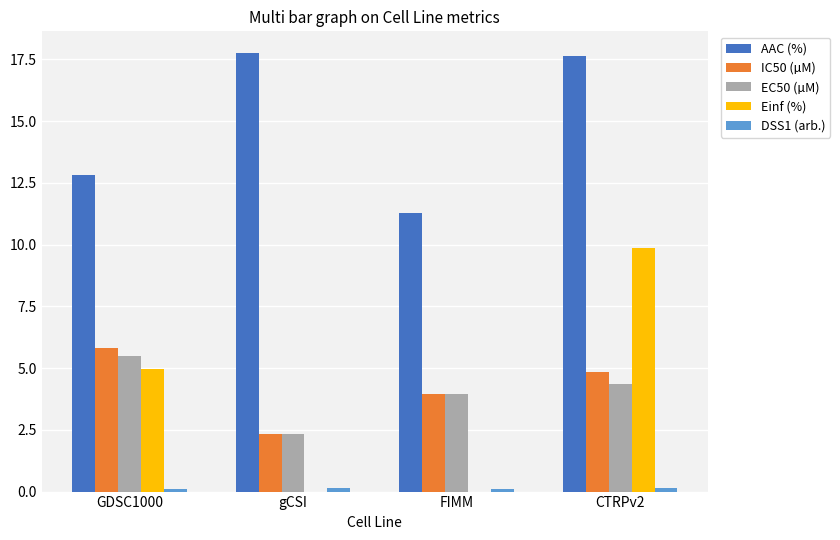

What is the difference between the IC50 (µM) values at FIMM and gCSI?

1.6